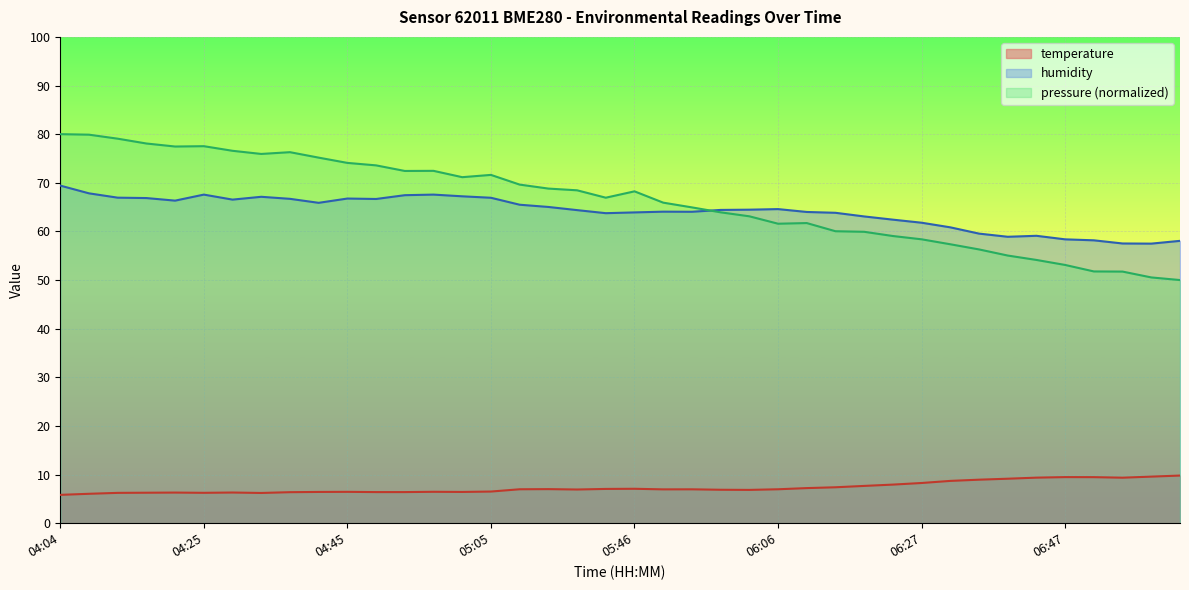

Does the chart display data point markers on the line(s)?

No